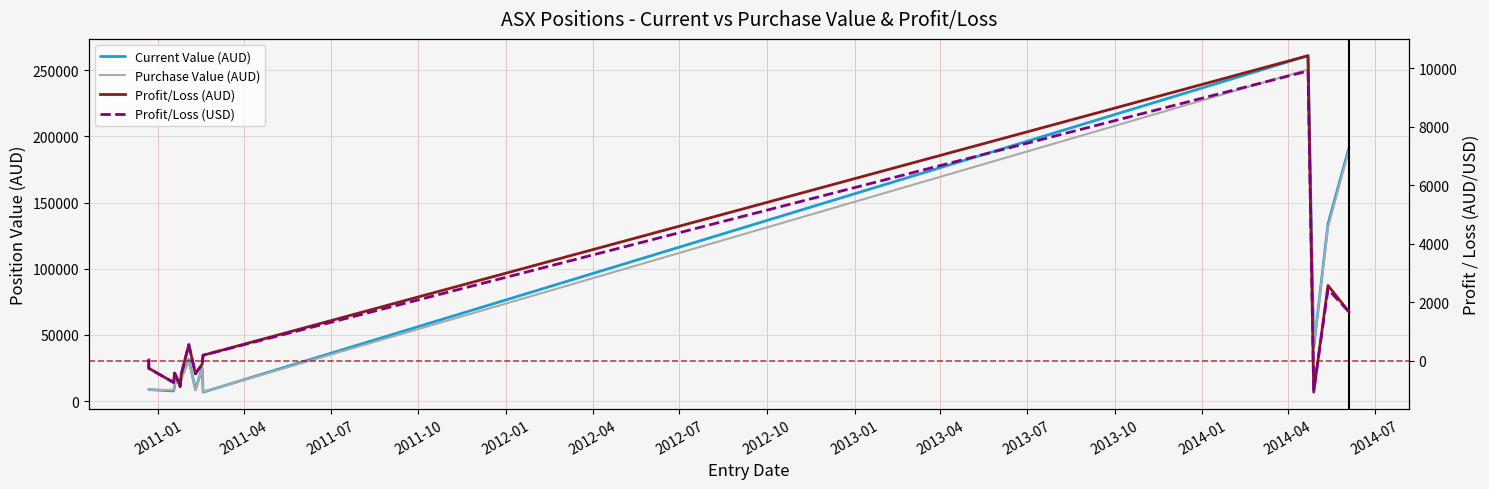

True or false: Purchase Value (AUD) and Profit/Loss (AUD) cross at least once.

False